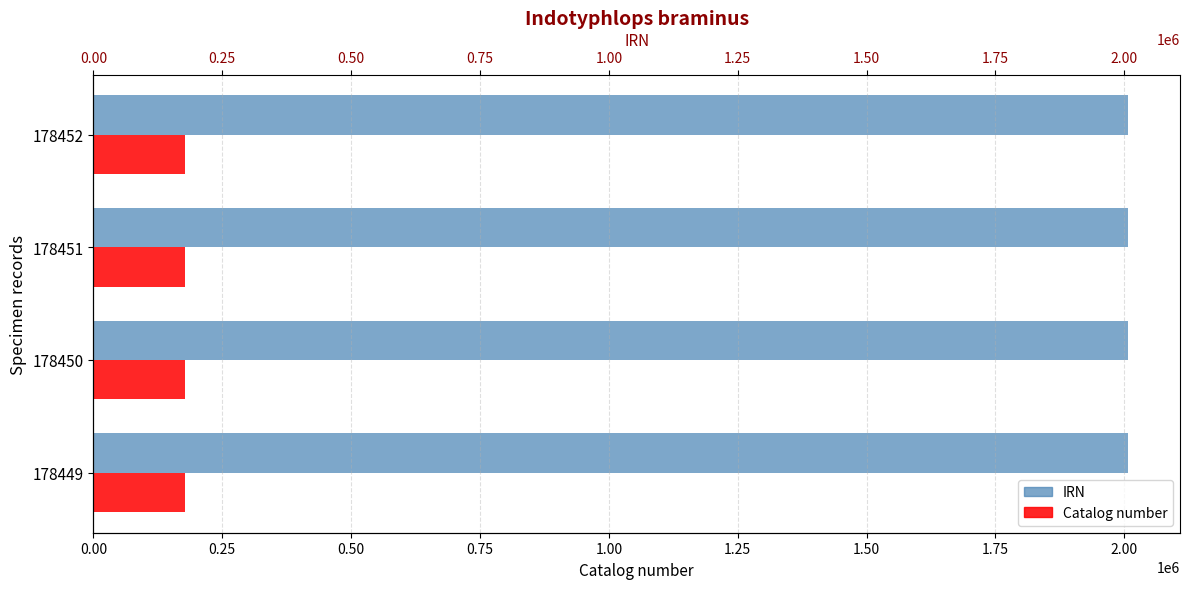

Reading left to right, extract all data points from this chart.

IRN: 2007679	2007680	2007681	2007682
Catalog number: 178449	178450	178451	178452